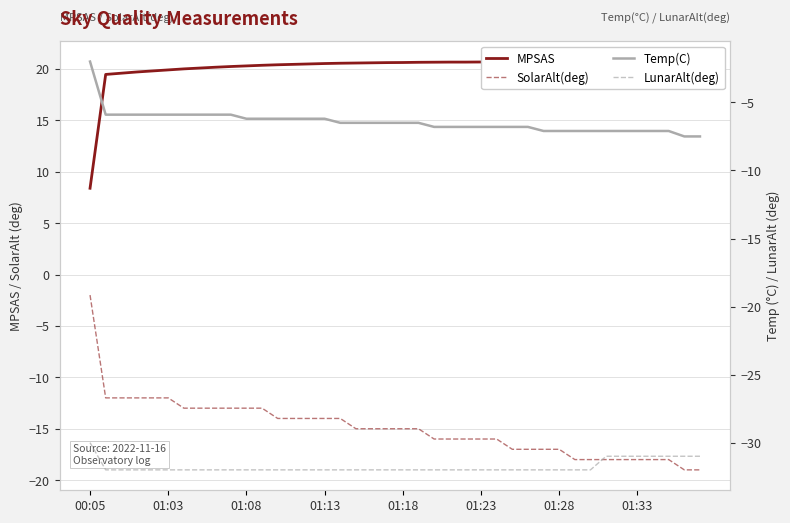

True or false: MPSAS has more than 0 points higher than both neighbors.

False